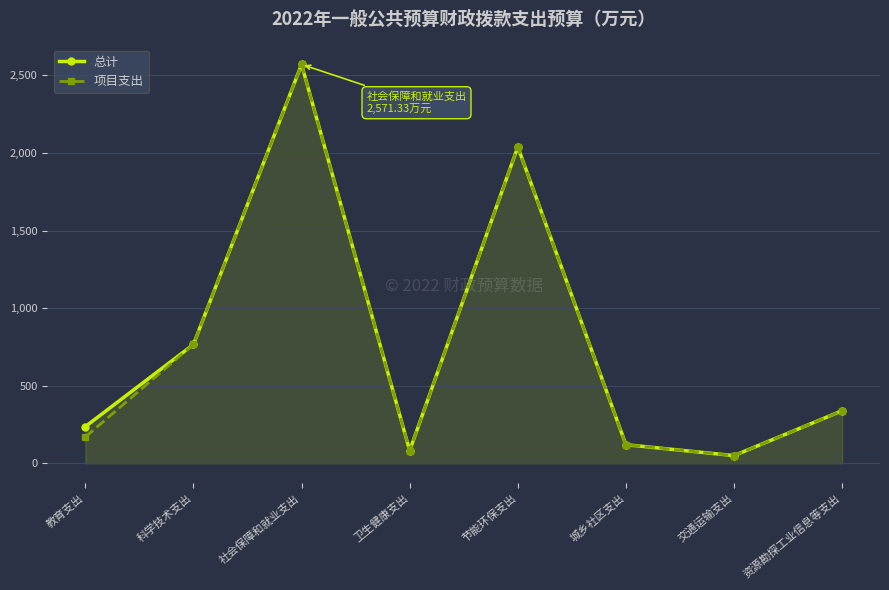

At how many categories does at least one series exceed 1885?

2